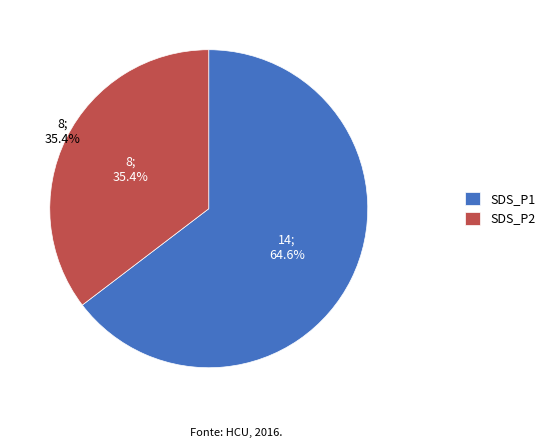

Approximately how many times larger is the value at SDS_P2 compared to SDS_P1?

0.6